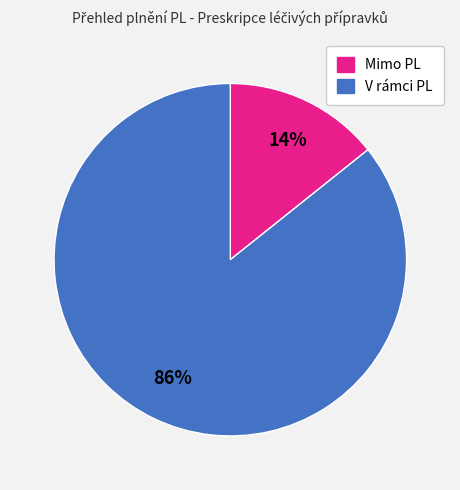

Which category has the biggest portion of the pie?

V rámci PL